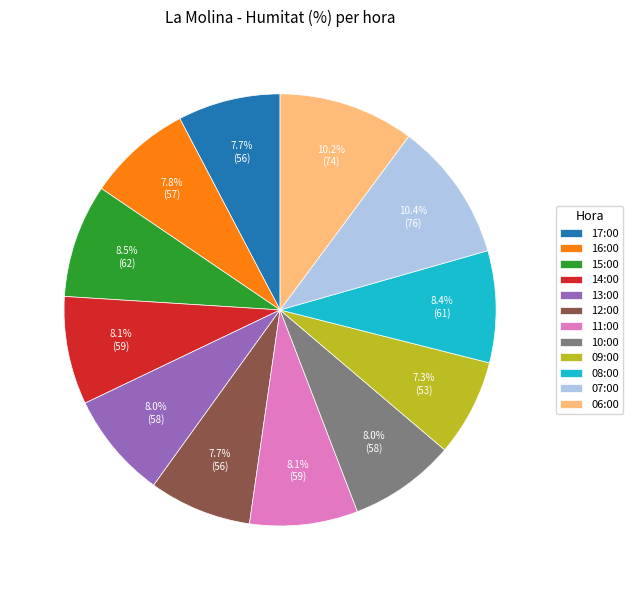

To the nearest percent, what is the difference between the largest and smallest slice percentages?

3%